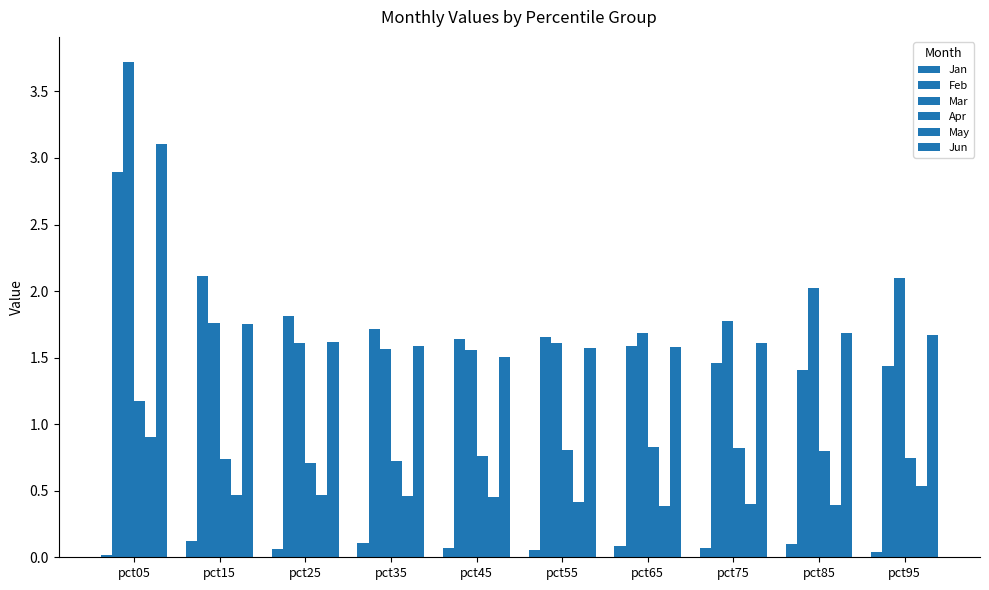

Which series changed the most between pct45 and pct65?

Mar